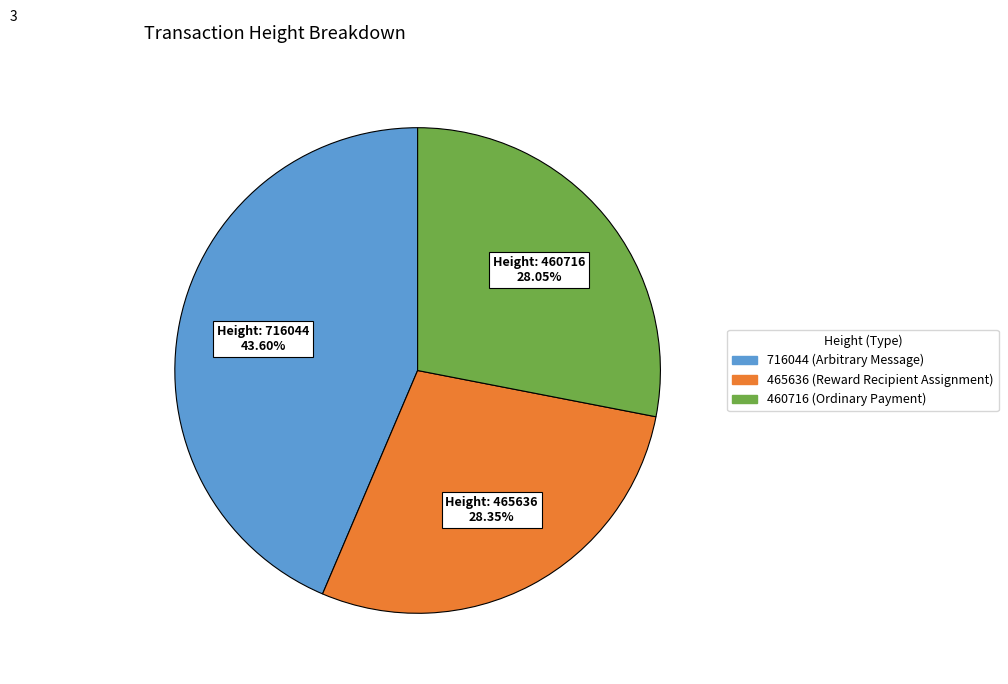

Is the sum of 465636 and 716044 greater than half?

Yes